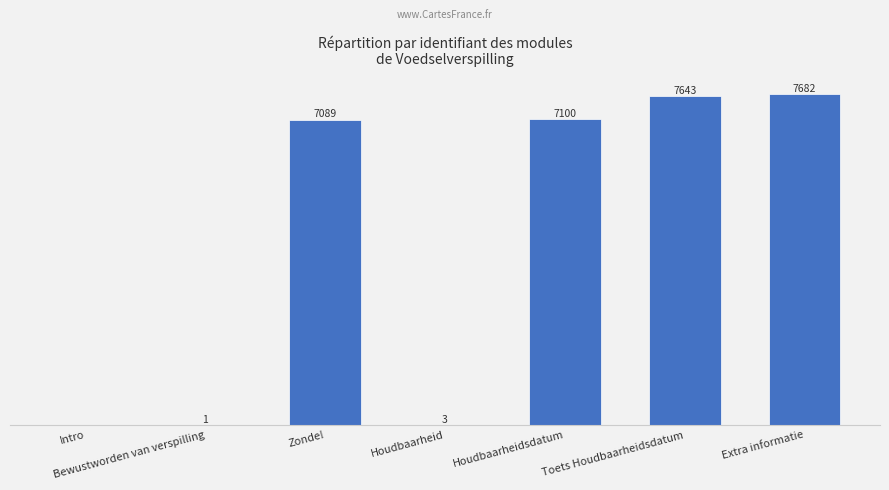

Where is the data nearest to the value 3841?

Zonde!